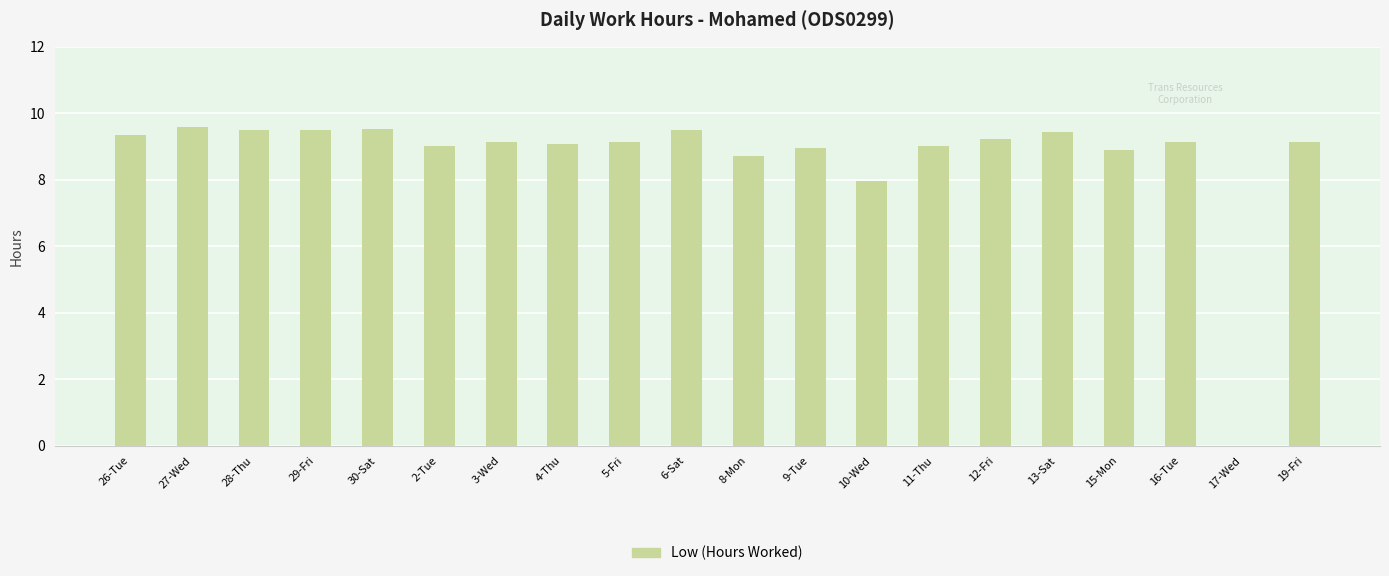

How many series are shown in this chart?

1